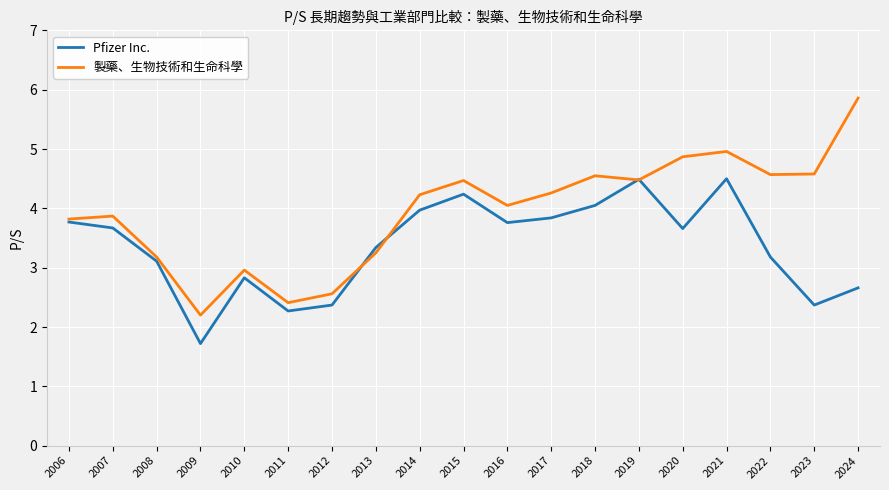

The Pfizer Inc. series shows 1.7 at 2009. True or false?

True